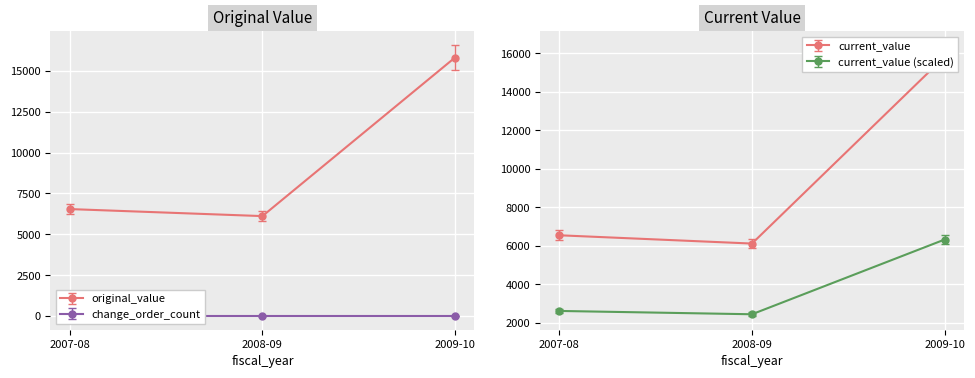

Is the value of change_order_count at 2009-10 greater than the value of current_value at 2009-10?

No